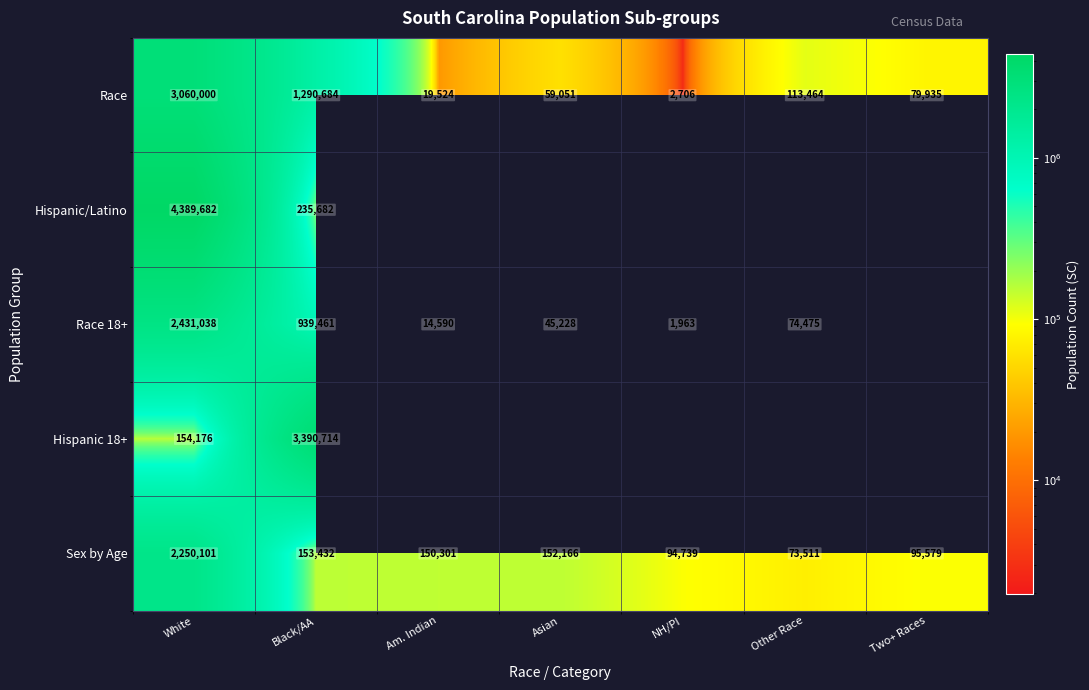

How many distinct data groups are displayed?

5